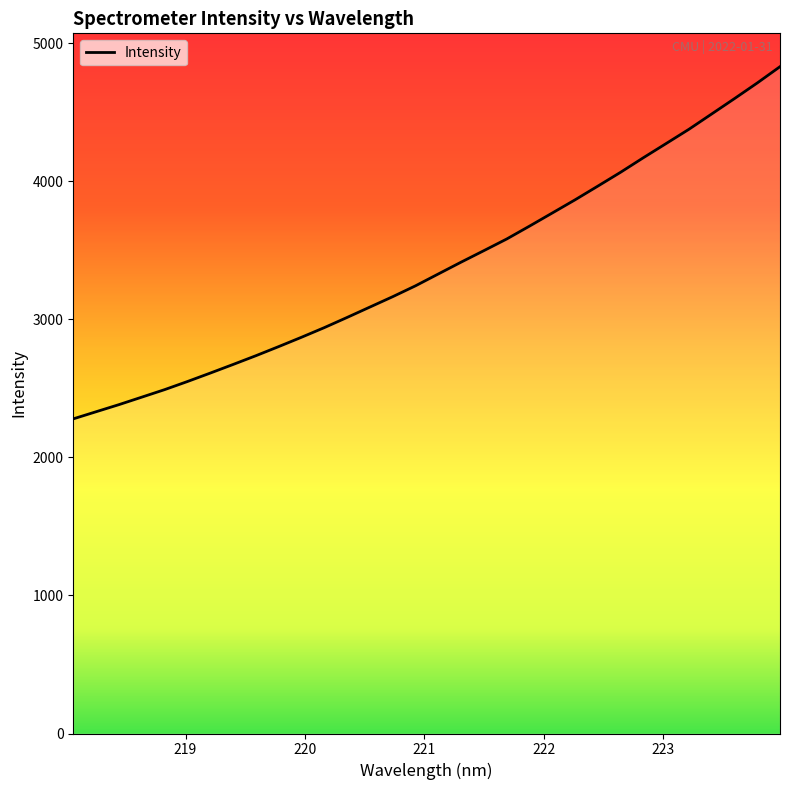

What is the value of the 6th point from the left?

2548.6